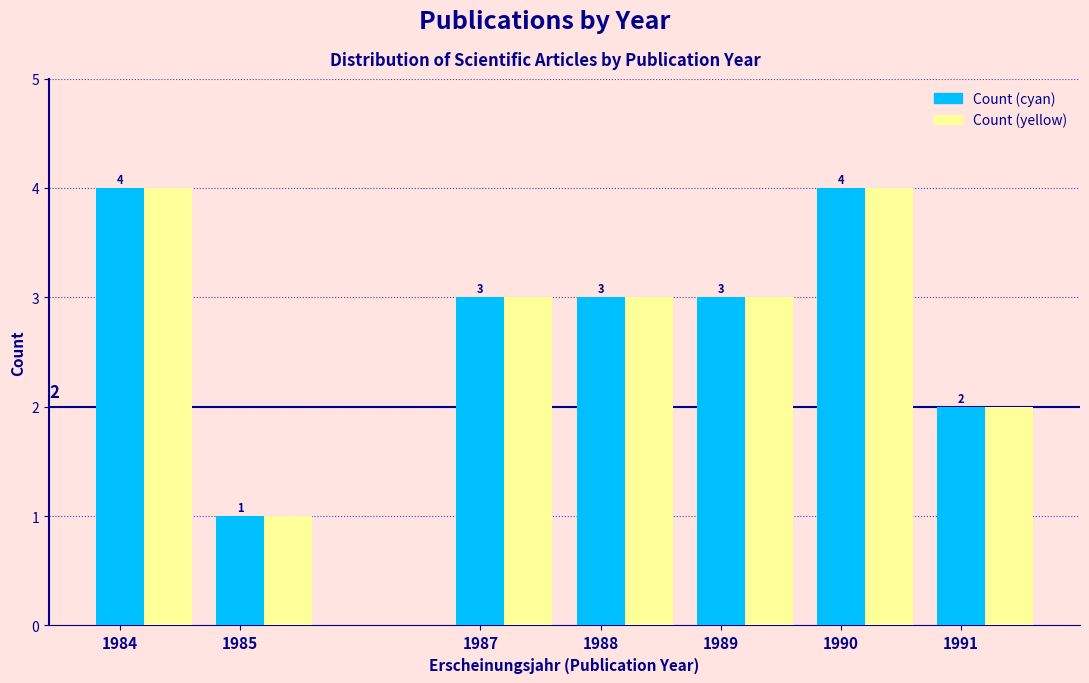

At which label does Count (yellow) first exceed 3?

1984